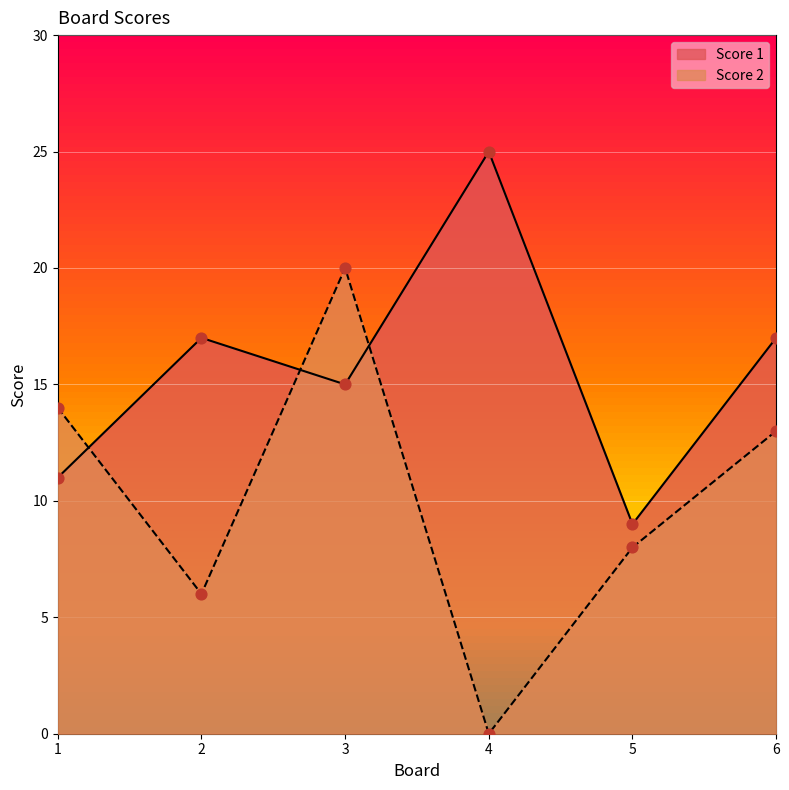

Which series has the largest total across all categories?

Score 1